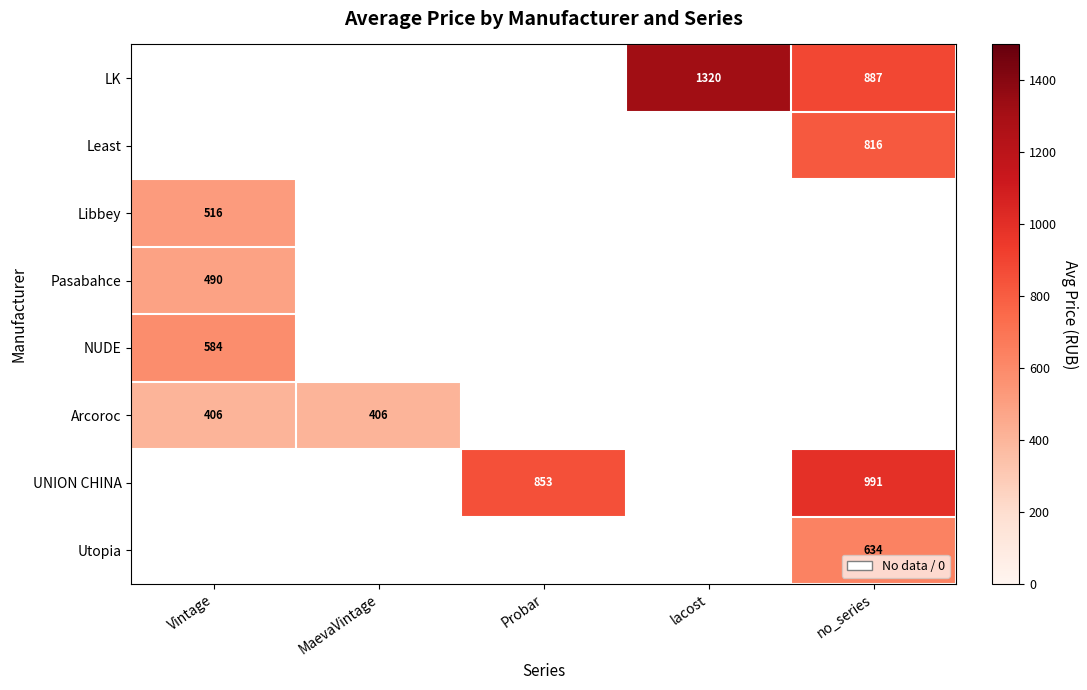

Is it true that UNION CHINA equals 991 at no_series?

True